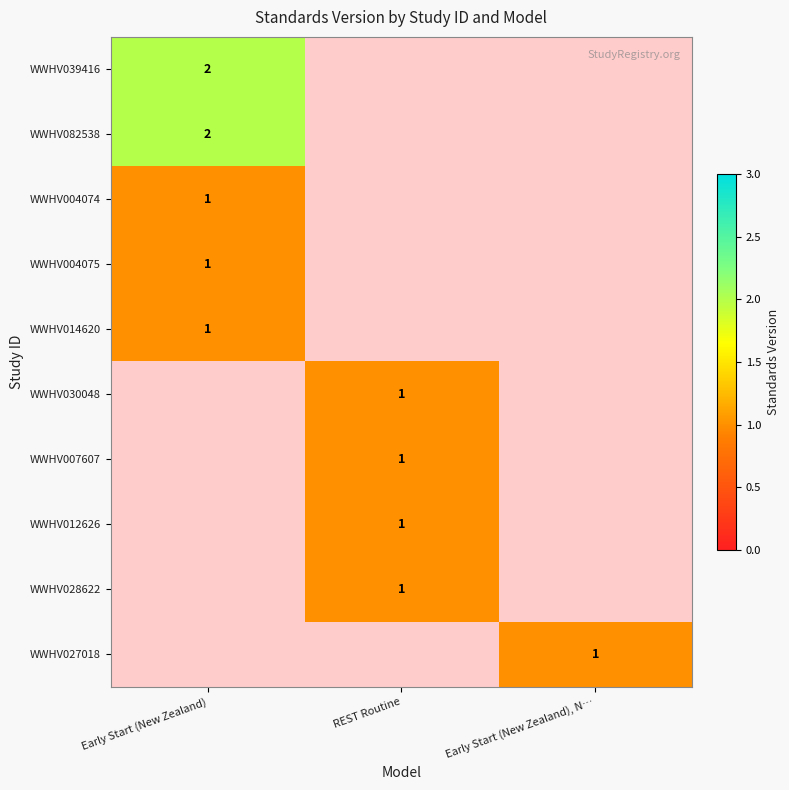

How many series are shown in this chart?

10